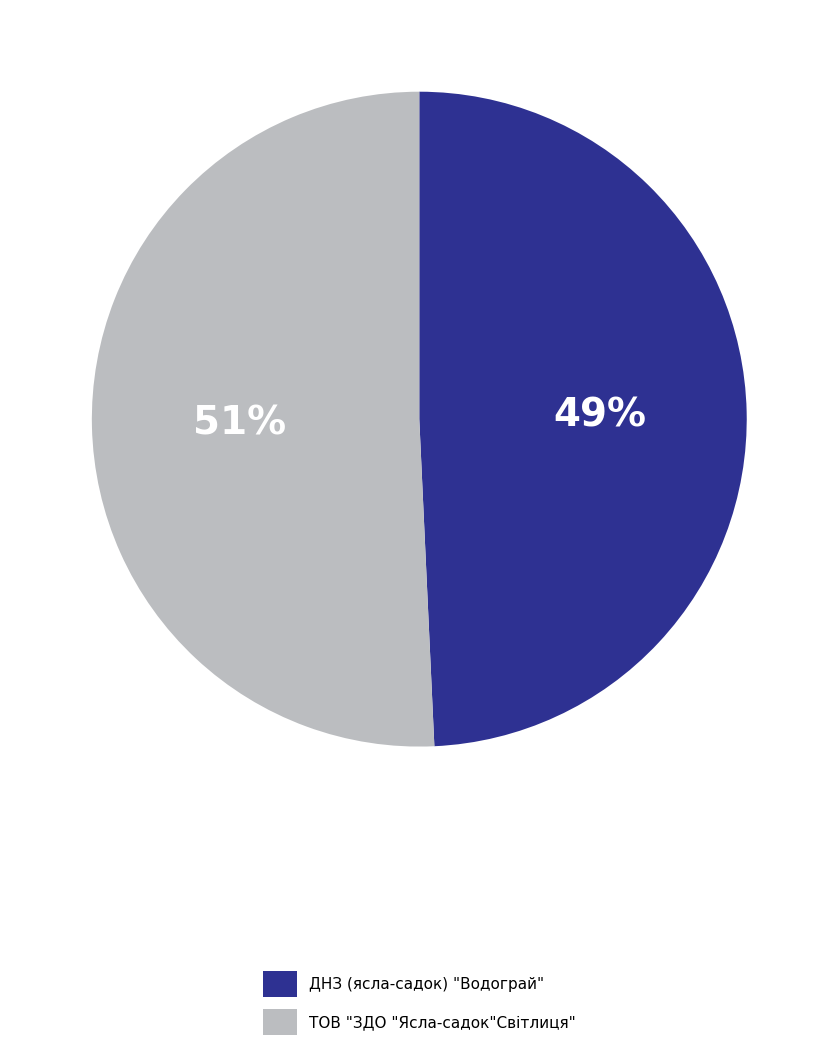

To the nearest percent, what is the average slice percentage?

50%